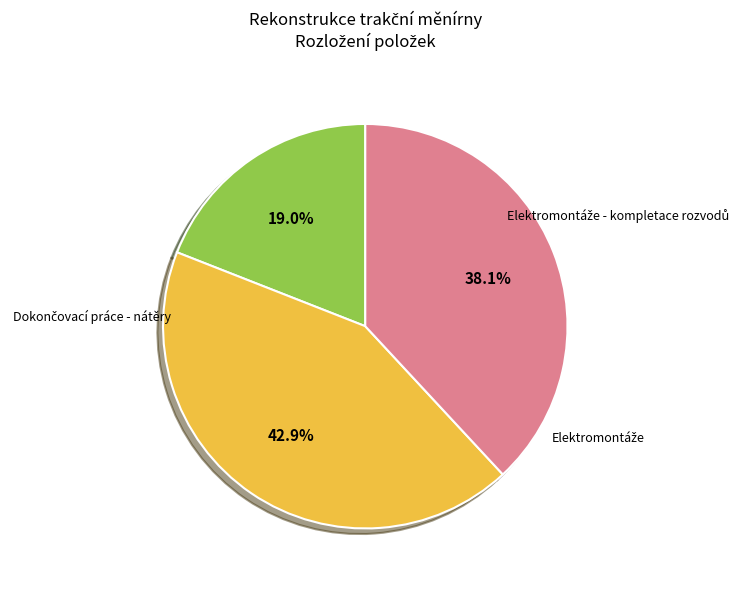

Does any single category account for the majority?

No